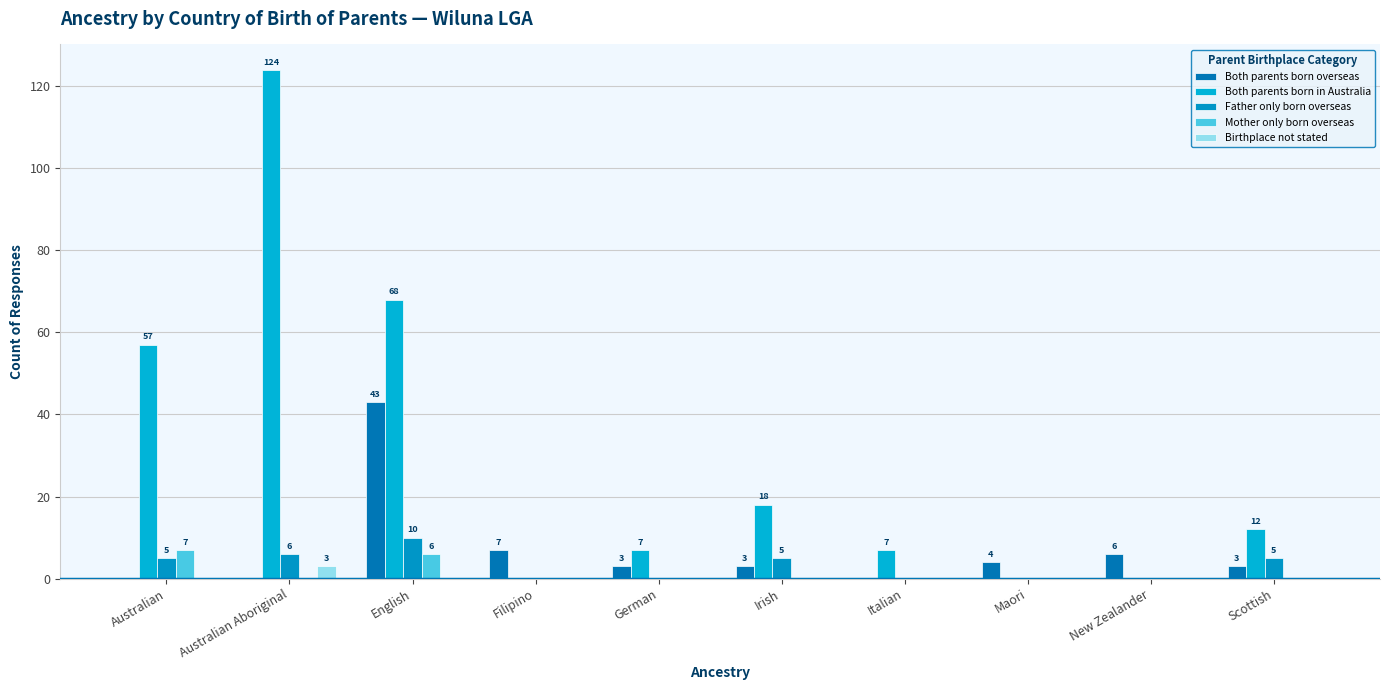

Which series has the widest spread of values?

Both parents born in Australia